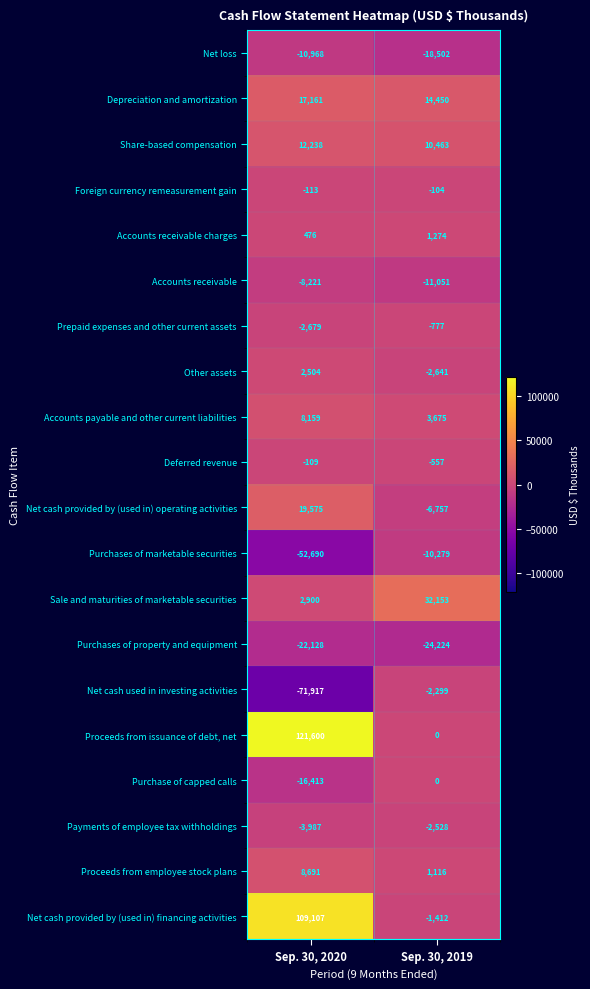

What is the average value of the Deferred revenue series?

-333